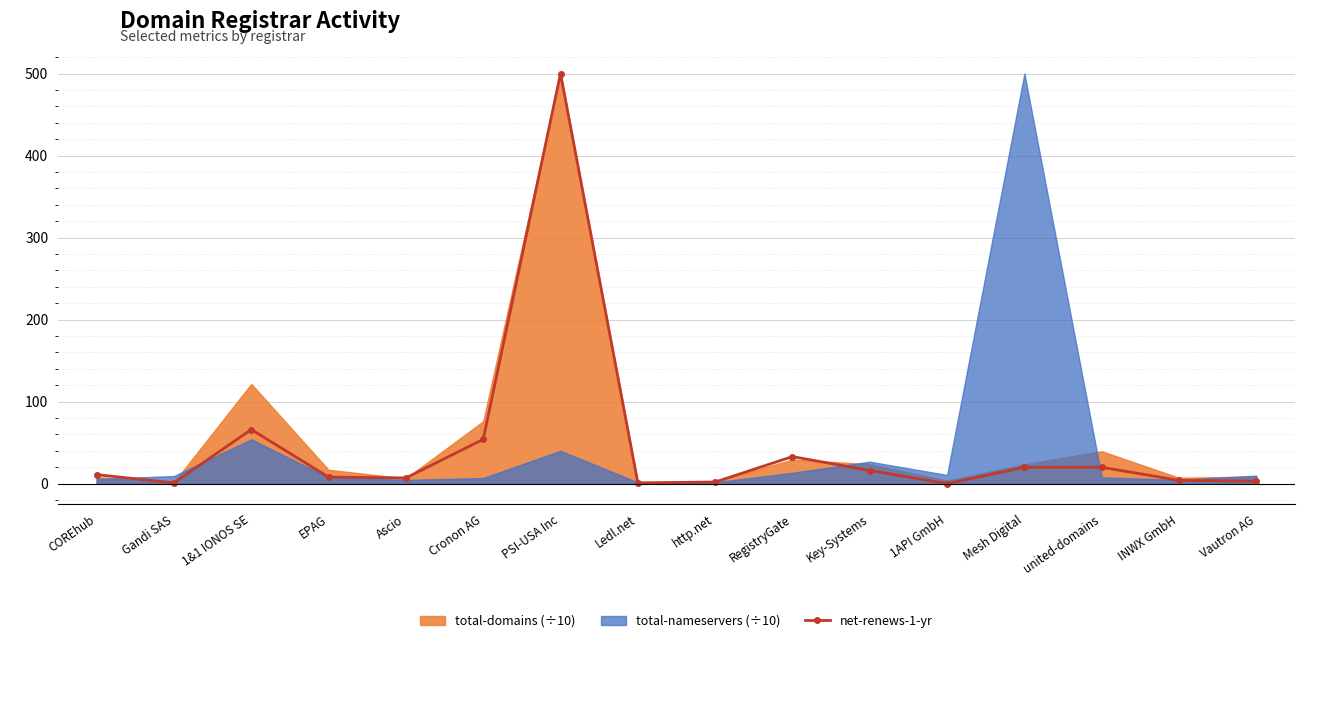

At which label does the data first exceed 11?

1&1 IONOS SE